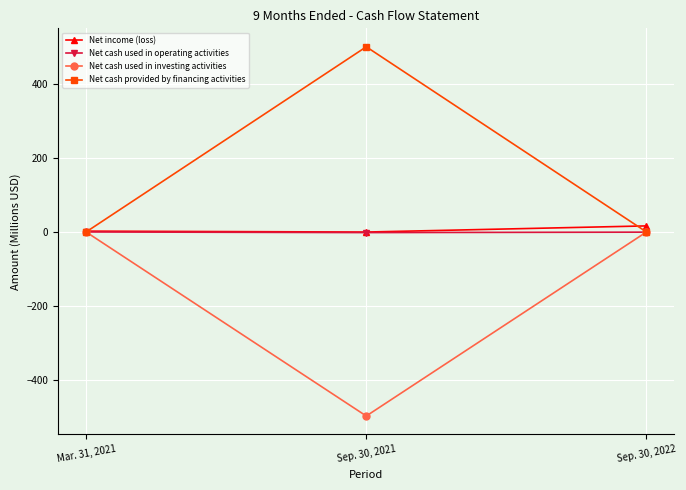

List the labels in order of Net income (loss) value, largest first.

Sep. 30, 2022, Mar. 31, 2021, Sep. 30, 2021